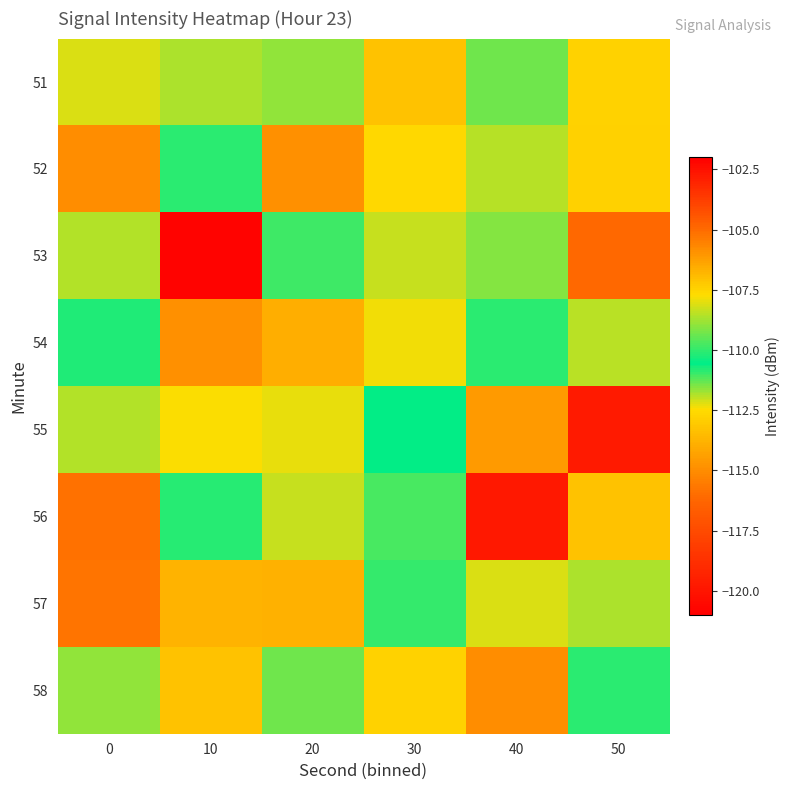

What is the smallest value displayed?

-120.8